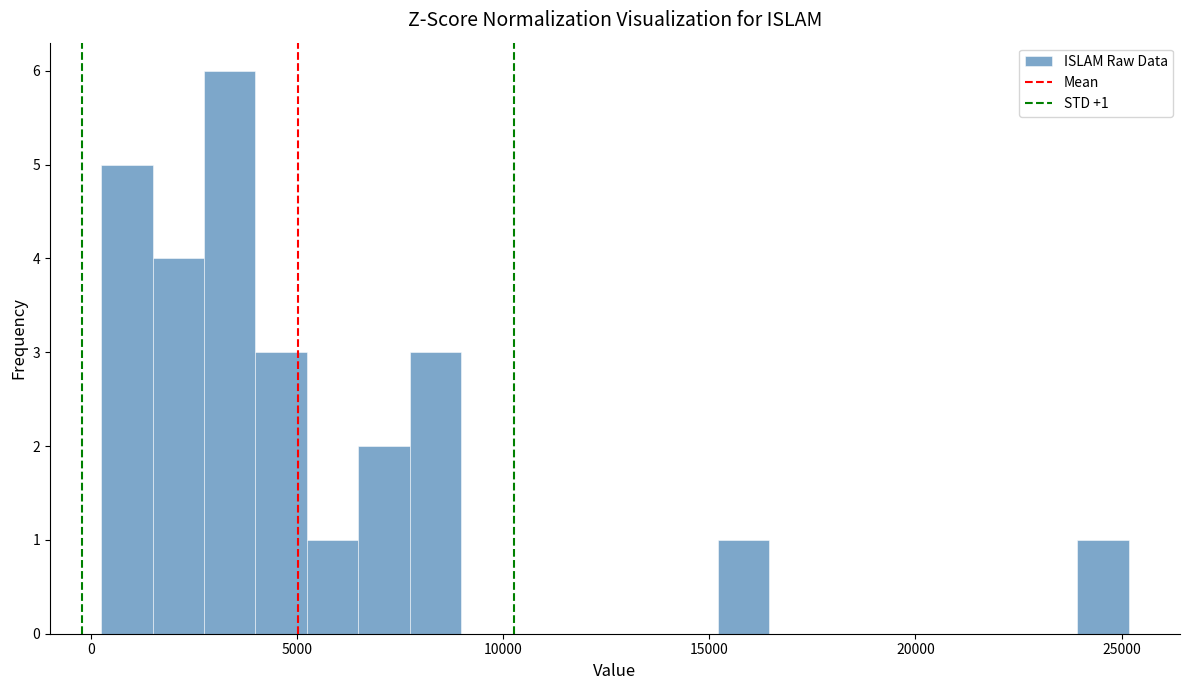

Read against the x-axis, roughly where is the centre of the tallest bar?

3500